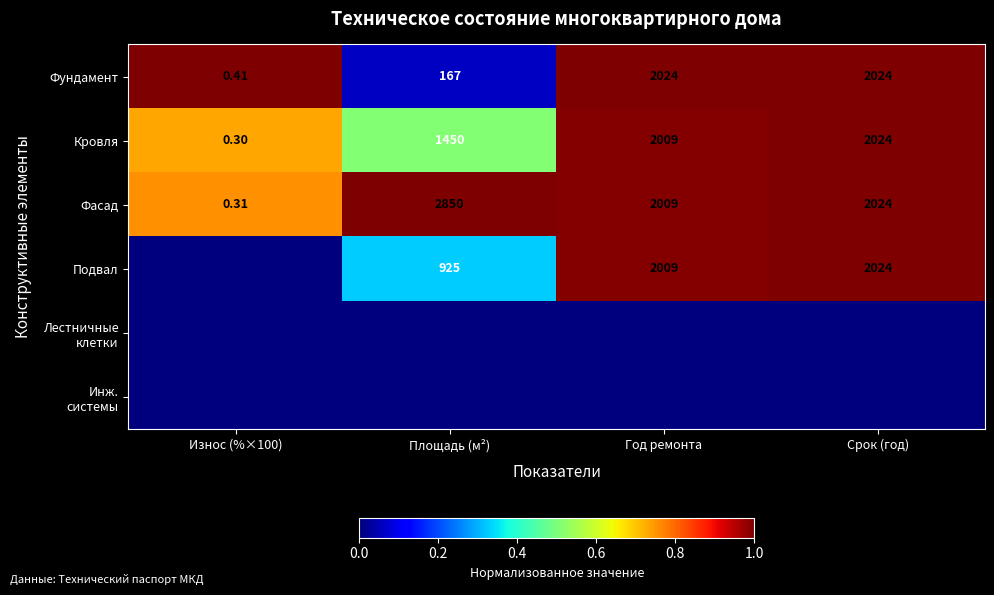

The value of Кровля at Площадь (м²) is 0.5. True or false?

True